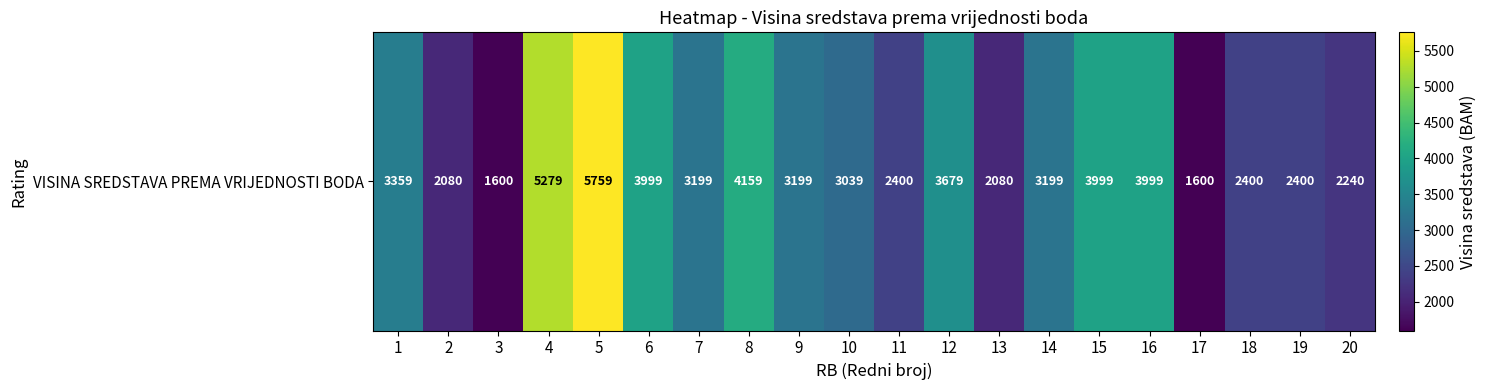

Between 10 and 4, which is larger?

4